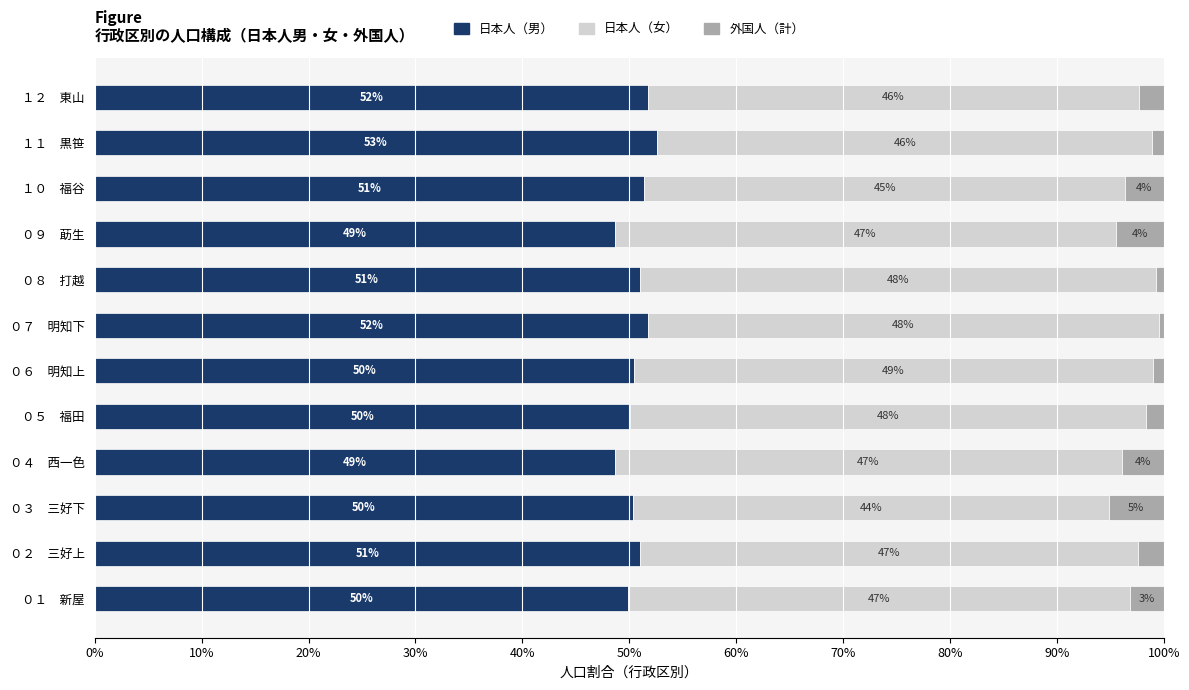

What is the difference between the second highest and minimum values in the 日本人（男） series?

3.2